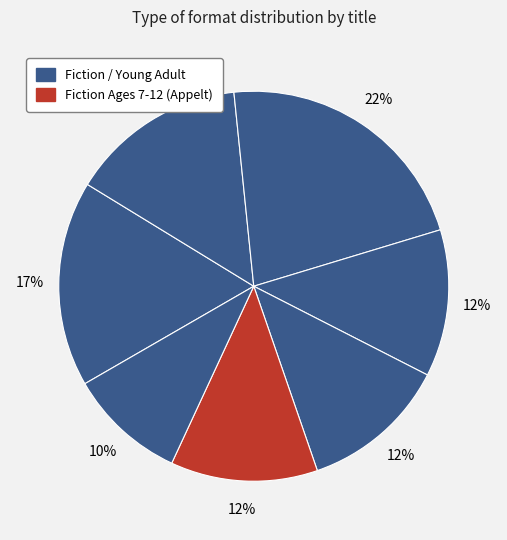

Count the number of slices in the pie.

7